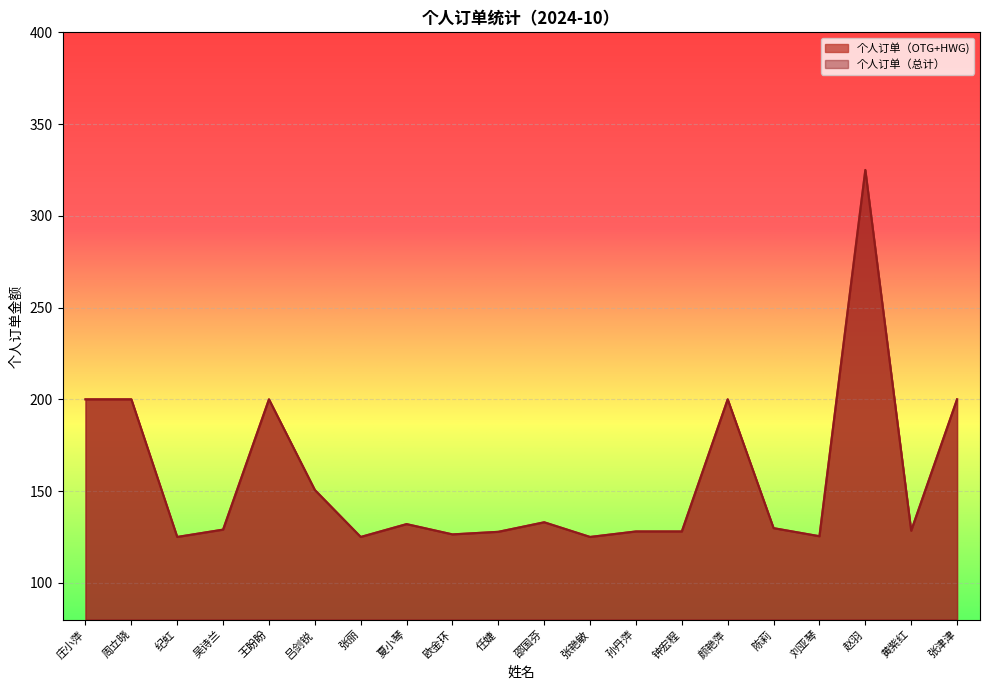

At which category is the sum across all series the highest?

赵羽